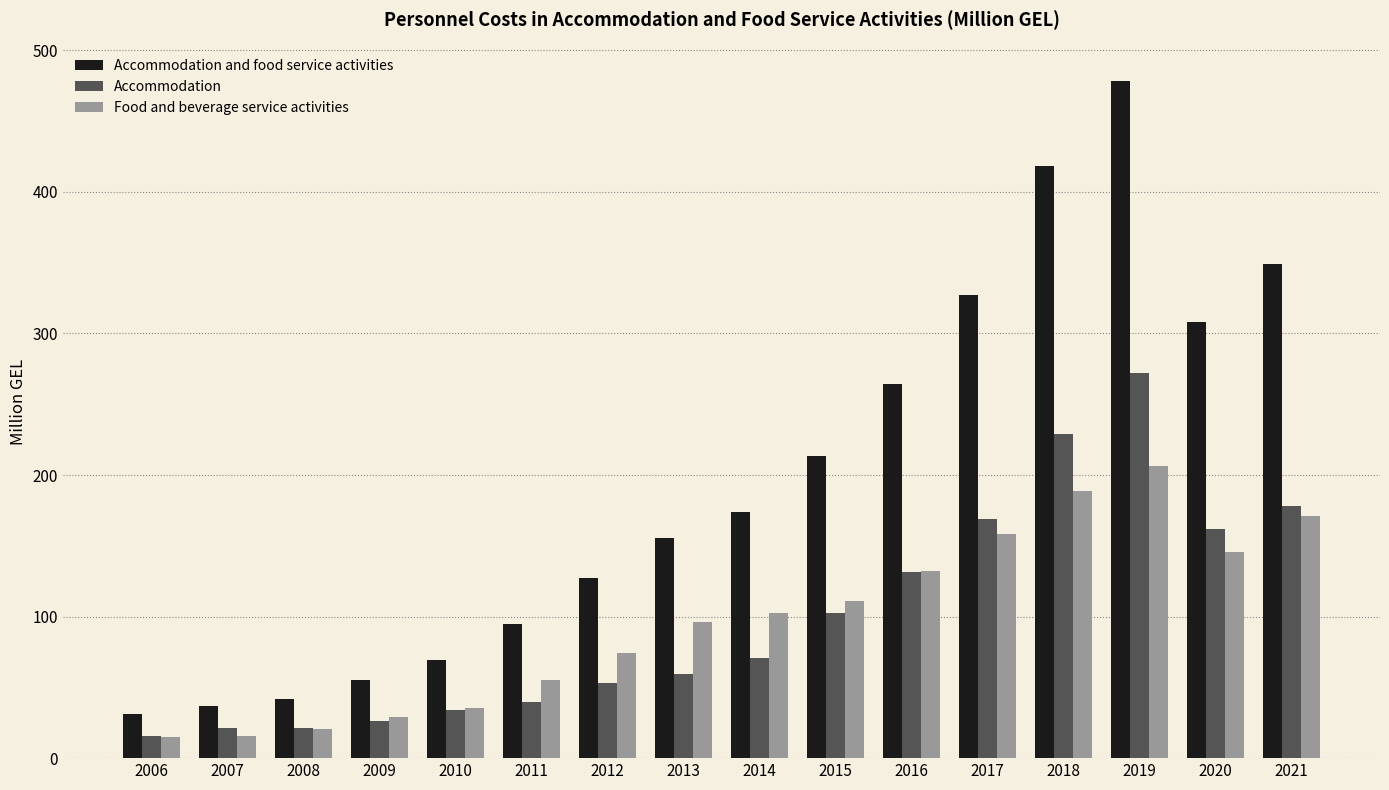

Is the value of Food and beverage service activities at 2011 greater than the value of Accommodation at 2021?

No